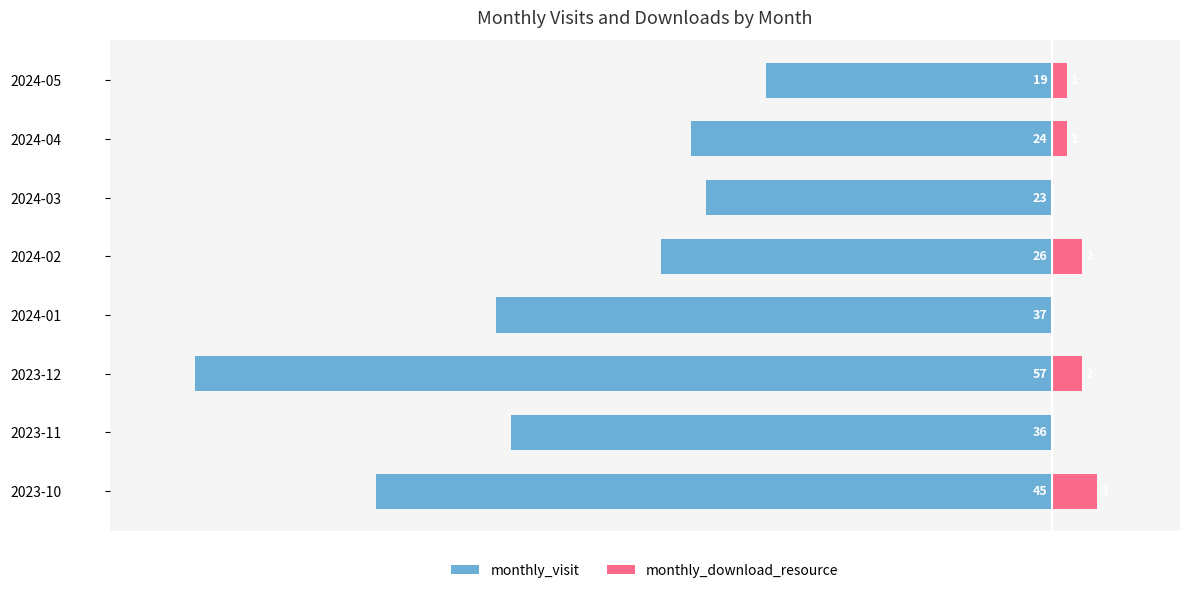

Between 2024-03 and 2024-04, which series saw the biggest shift?

monthly_visit